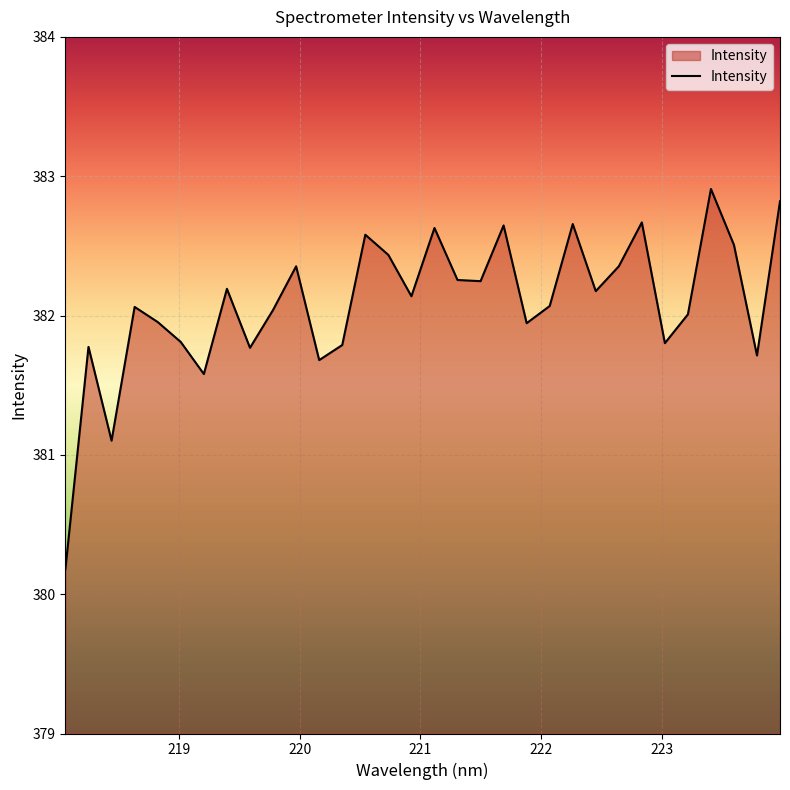

What is the greatest value displayed?

382.9